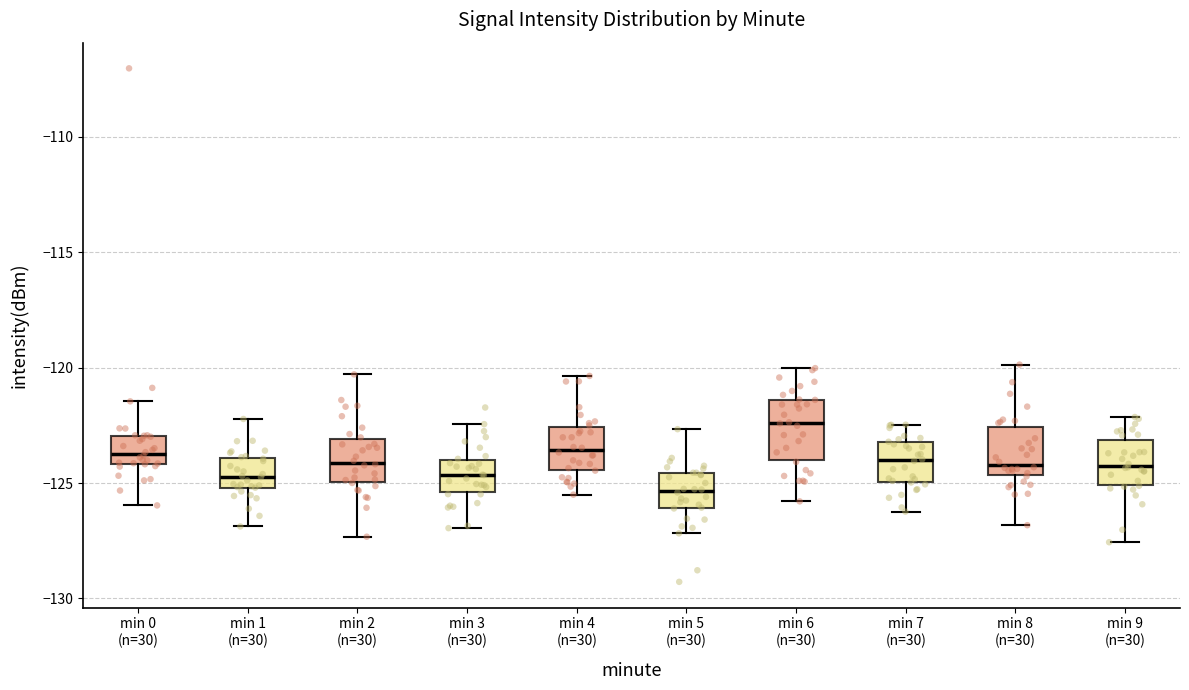

Which box's median line is the highest?

min 6 (n=30)